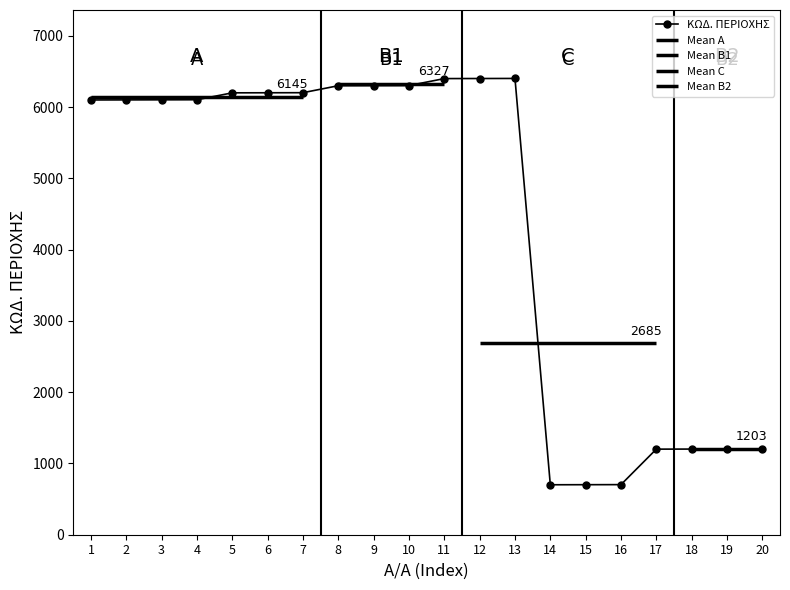

Is this an area chart (filled region under the line)?

No